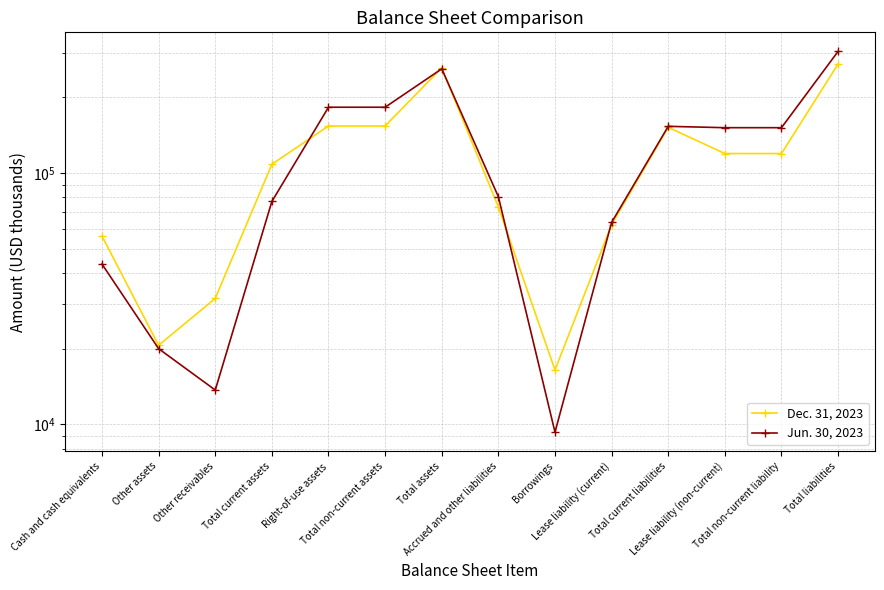

Rank the series by their average value, from highest to lowest.

Jun. 30, 2023, Dec. 31, 2023